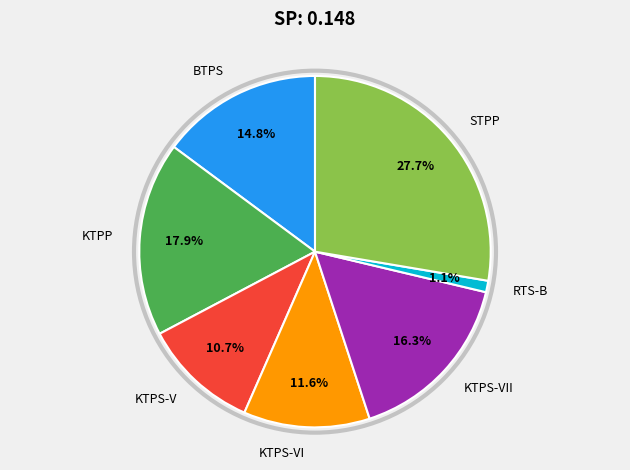

True or false: KTPS-VII accounts for 16% of the total.

True